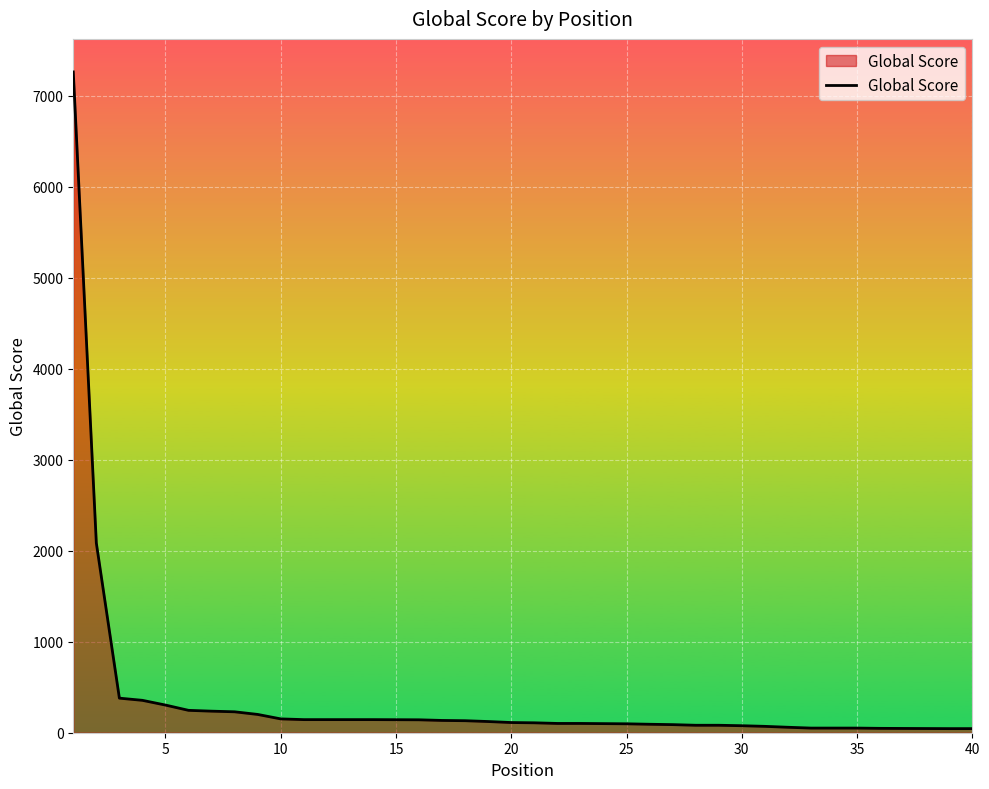

How many lines are shown in the chart?

1